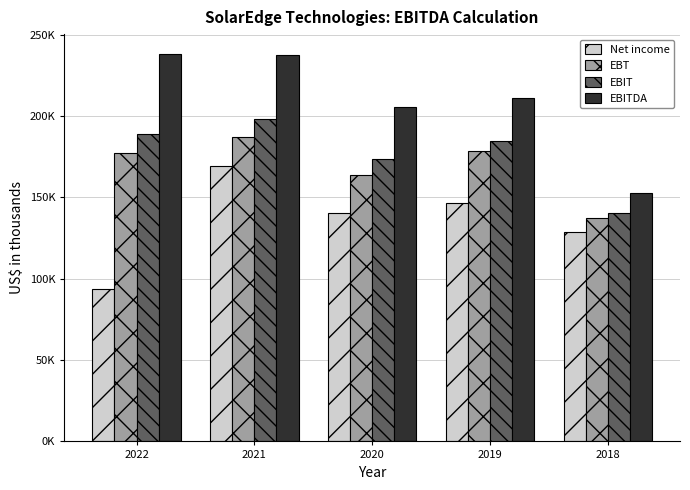

Are the bars horizontal?

No